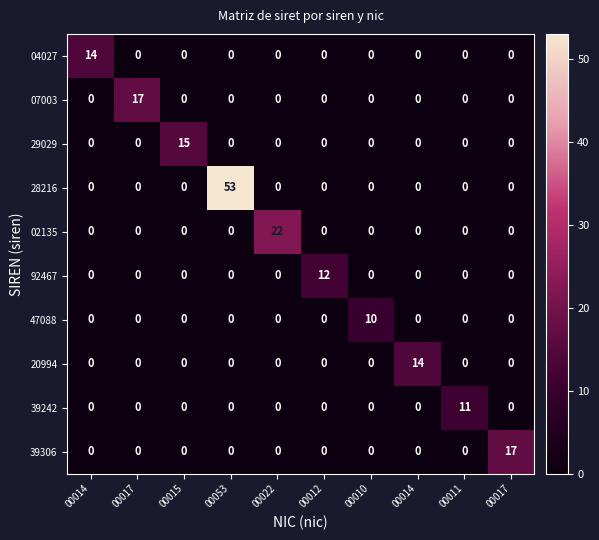

Reading left to right, list all the values displayed in this chart.

04027: 00014=14	00017=0	00015=0	00053=0	00022=0	00012=0	00010=0	00014=0	00011=0	00017=0
07003: 00014=0	00017=17	00015=0	00053=0	00022=0	00012=0	00010=0	00014=0	00011=0	00017=0
29029: 00014=0	00017=0	00015=15	00053=0	00022=0	00012=0	00010=0	00014=0	00011=0	00017=0
28216: 00014=0	00017=0	00015=0	00053=53	00022=0	00012=0	00010=0	00014=0	00011=0	00017=0
02135: 00014=0	00017=0	00015=0	00053=0	00022=22	00012=0	00010=0	00014=0	00011=0	00017=0
92467: 00014=0	00017=0	00015=0	00053=0	00022=0	00012=12	00010=0	00014=0	00011=0	00017=0
47088: 00014=0	00017=0	00015=0	00053=0	00022=0	00012=0	00010=10	00014=0	00011=0	00017=0
20994: 00014=0	00017=0	00015=0	00053=0	00022=0	00012=0	00010=0	00014=14	00011=0	00017=0
39242: 00014=0	00017=0	00015=0	00053=0	00022=0	00012=0	00010=0	00014=0	00011=11	00017=0
39306: 00014=0	00017=0	00015=0	00053=0	00022=0	00012=0	00010=0	00014=0	00011=0	00017=17